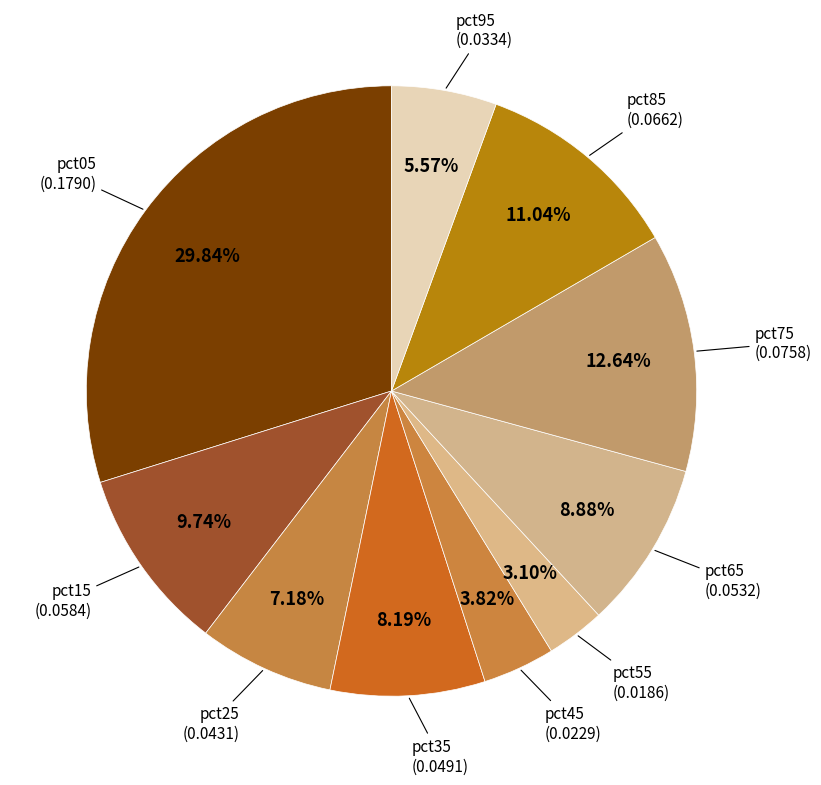

What is the smallest slice in the pie chart?

pct55